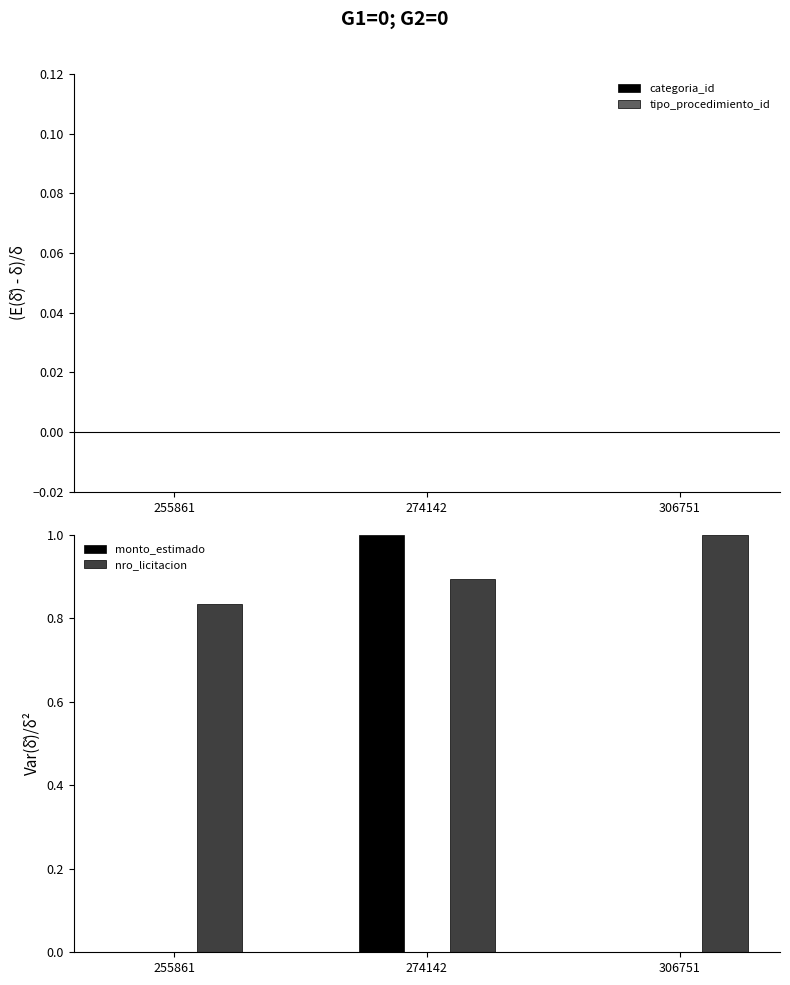

Which series has the widest spread of values?

monto_estimado